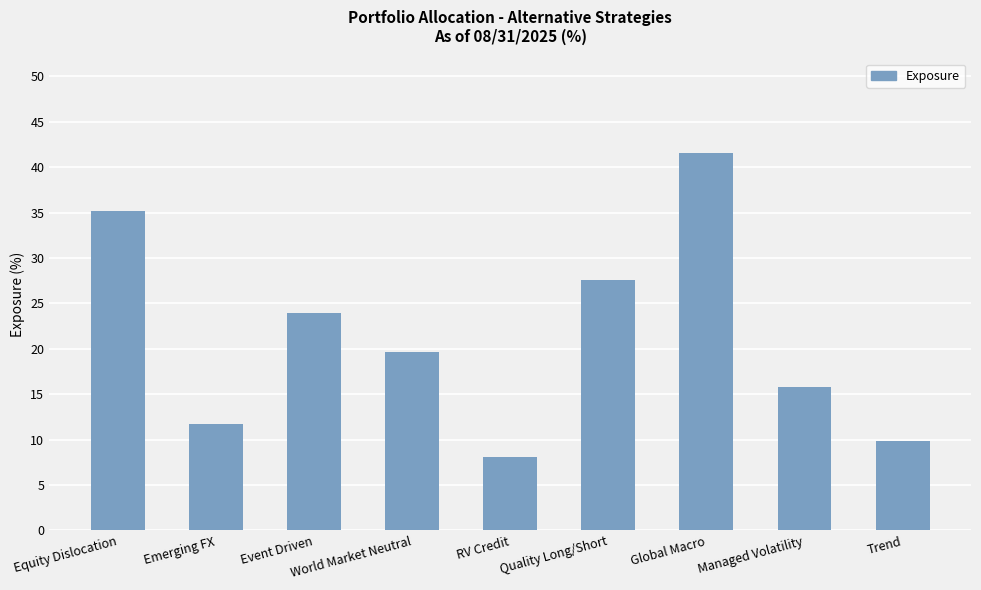

What position from the right is Emerging FX?

8